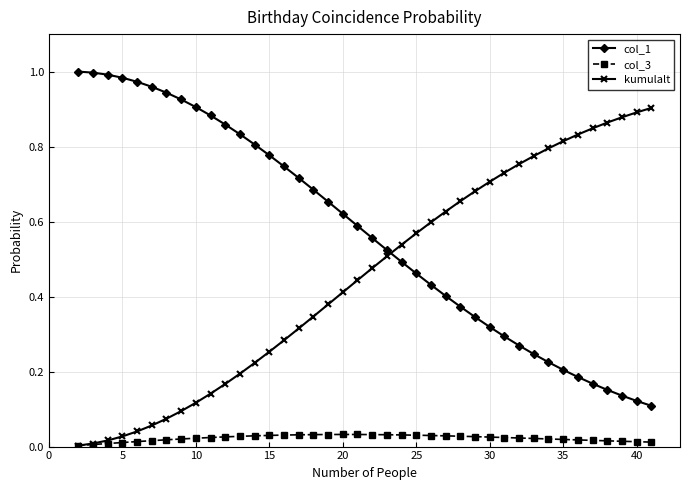

True or false: col_1 and col_3 cross at least once.

False